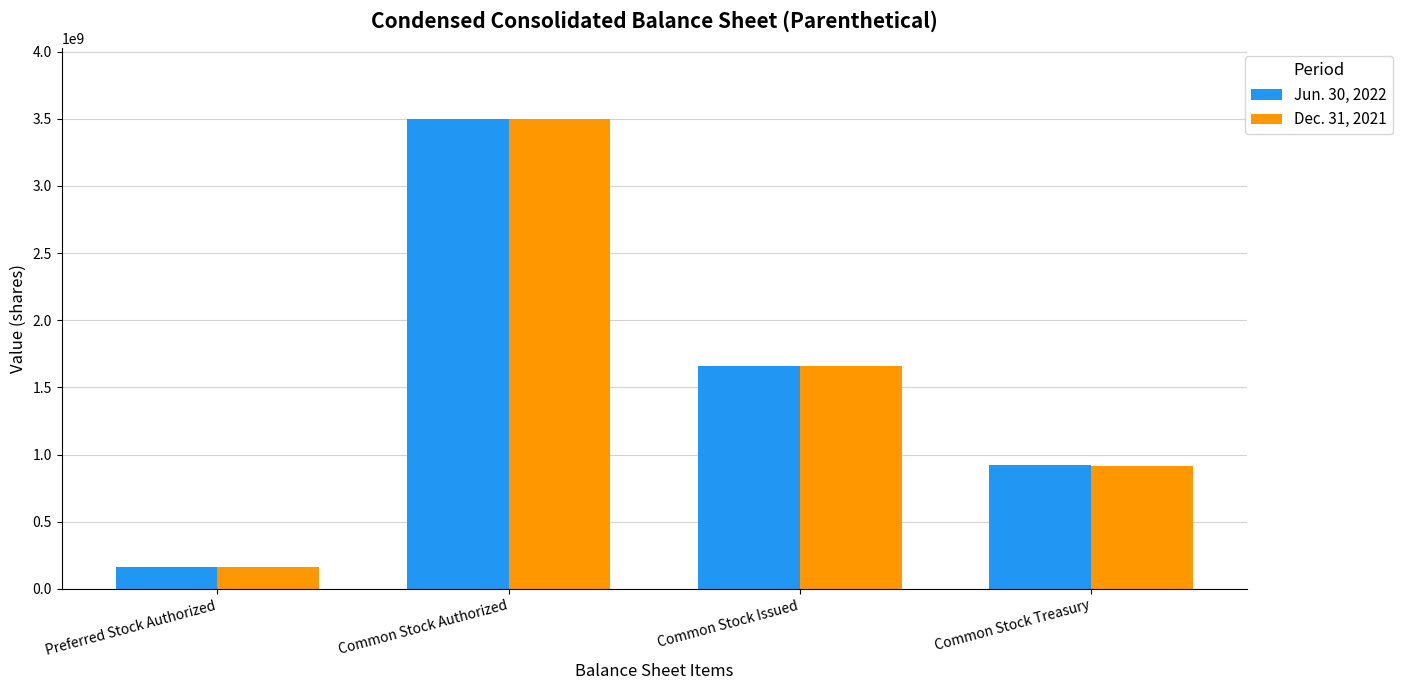

What is the value of the Dec. 31, 2021 bar at the 1st from the left?

165000000